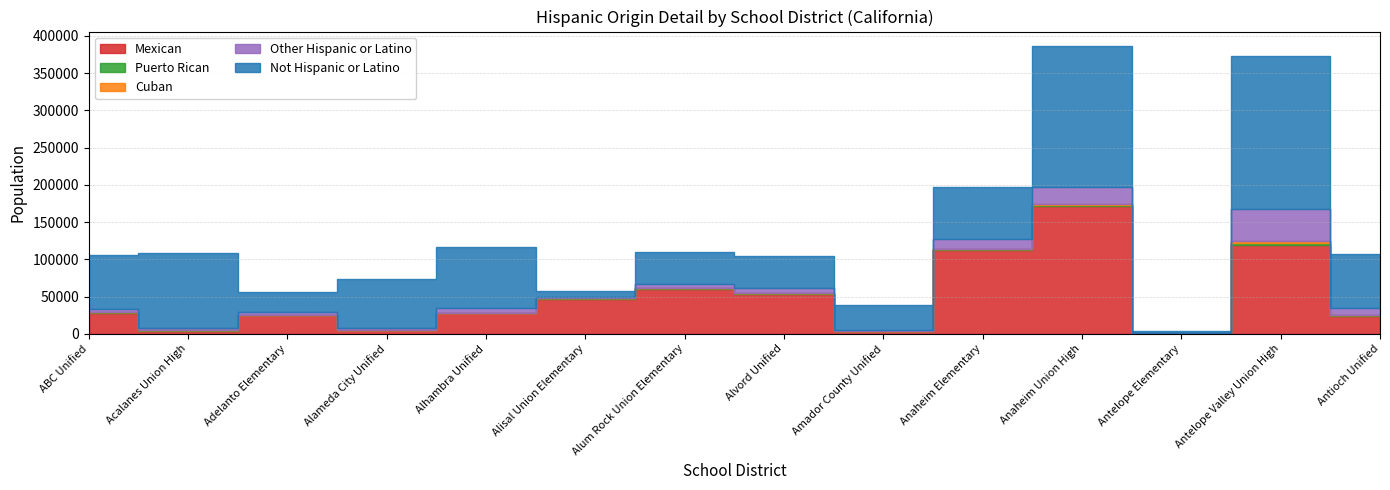

At which label does Mexican reach its minimum?

Antelope Elementary